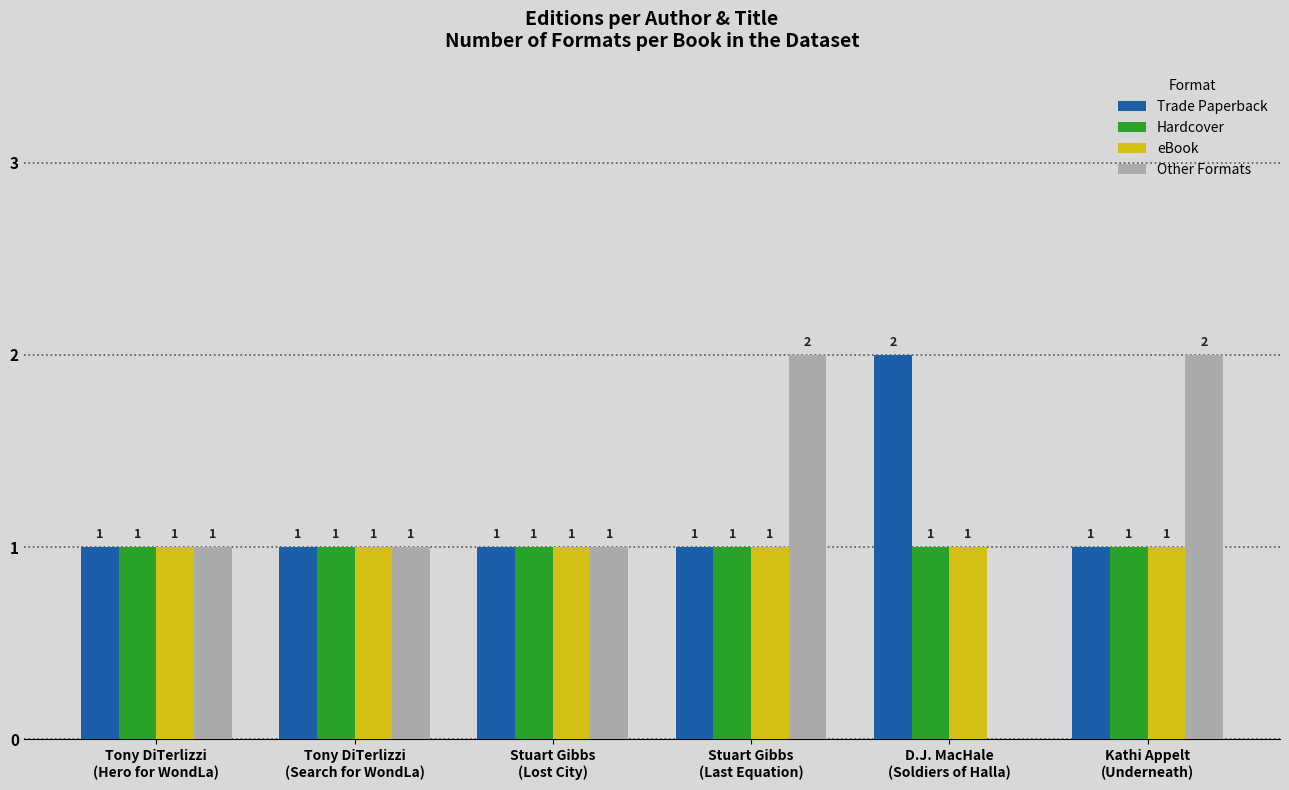

How many Trade Paperback values are between 1 and 2?

6